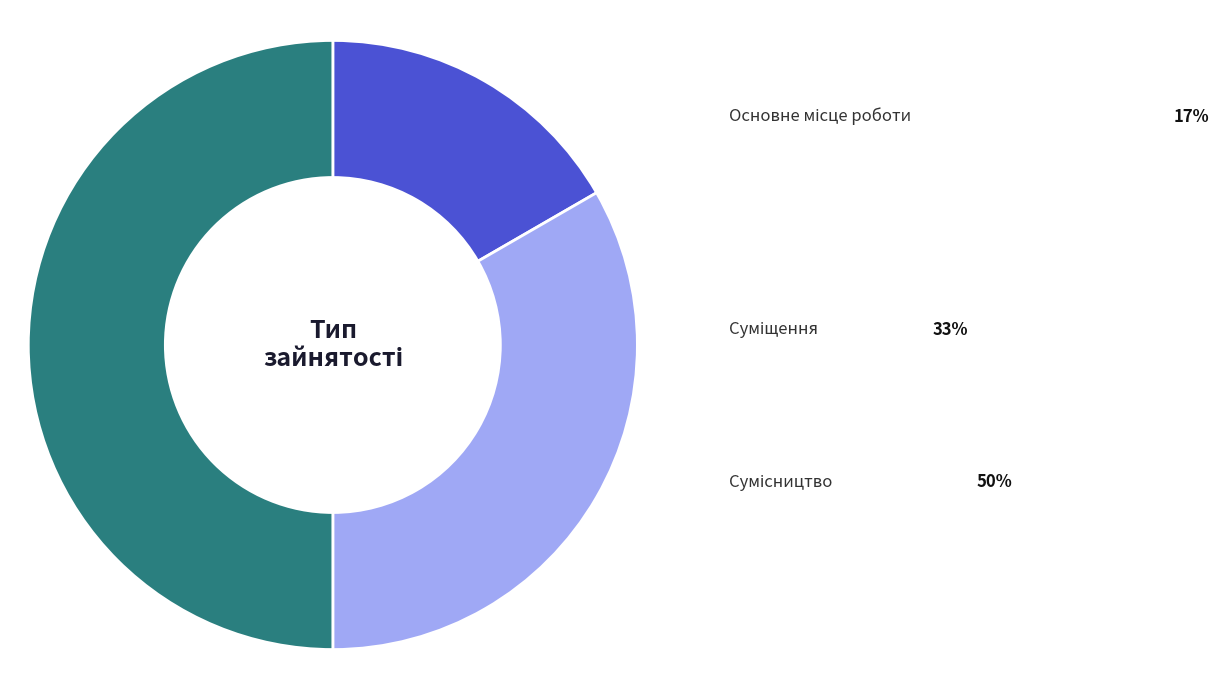

What percentage is NOT represented by Сумісництво?

50.0%